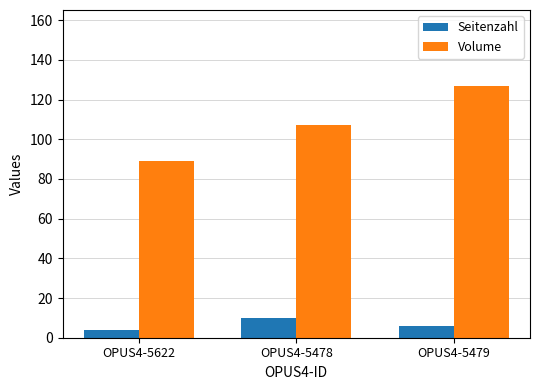

List the series in order of their peak value, lowest first.

Seitenzahl, Volume